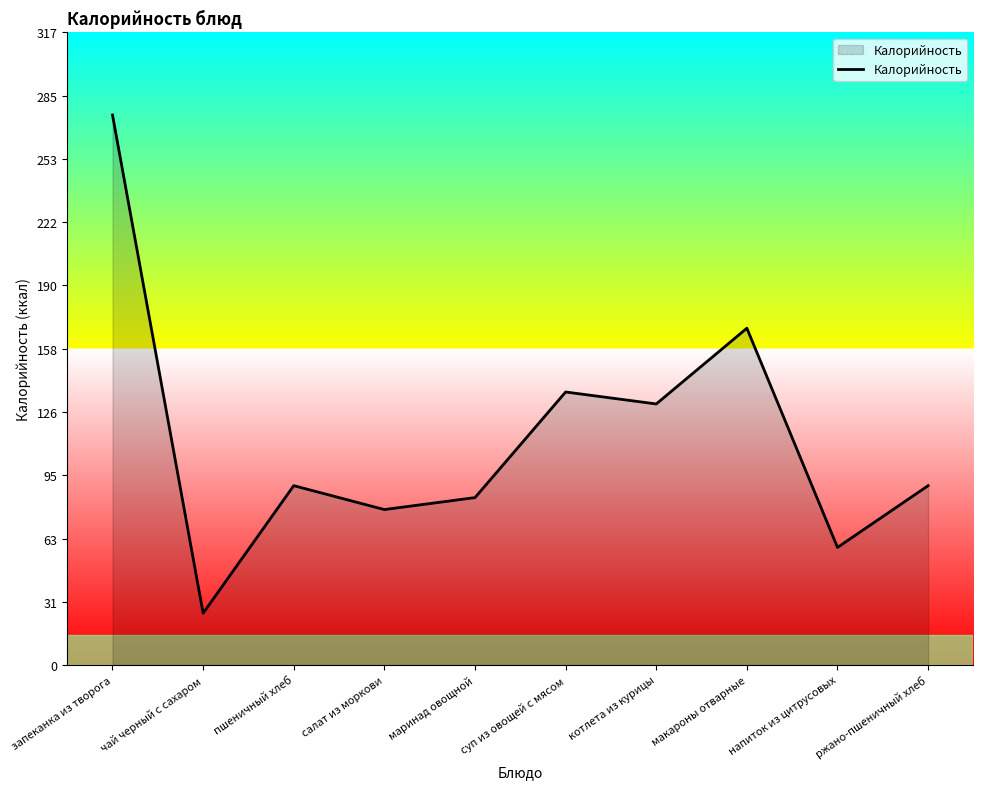

At which category does the chart reach its minimum across all series?

чай черный с сахаром